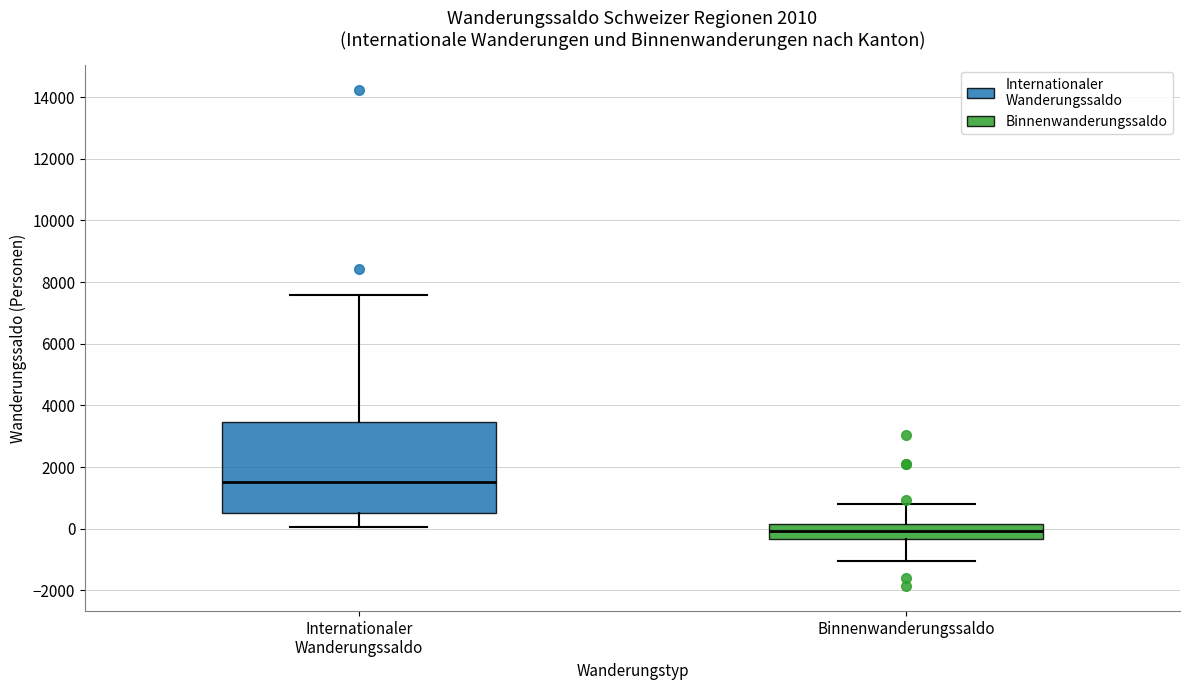

Reading left to right, read every box against the y-axis: the position of its median line, the range the box covers, and the ends of its whiskers. The values are not printed on the chart, so give them approximately, as read against the axis.

Internationaler Wanderungssaldo: median 1600, box 600 to 3400, whiskers 0 to 7600
Binnenwanderungssaldo: median 0, box -400 to 200, whiskers -1000 to 800